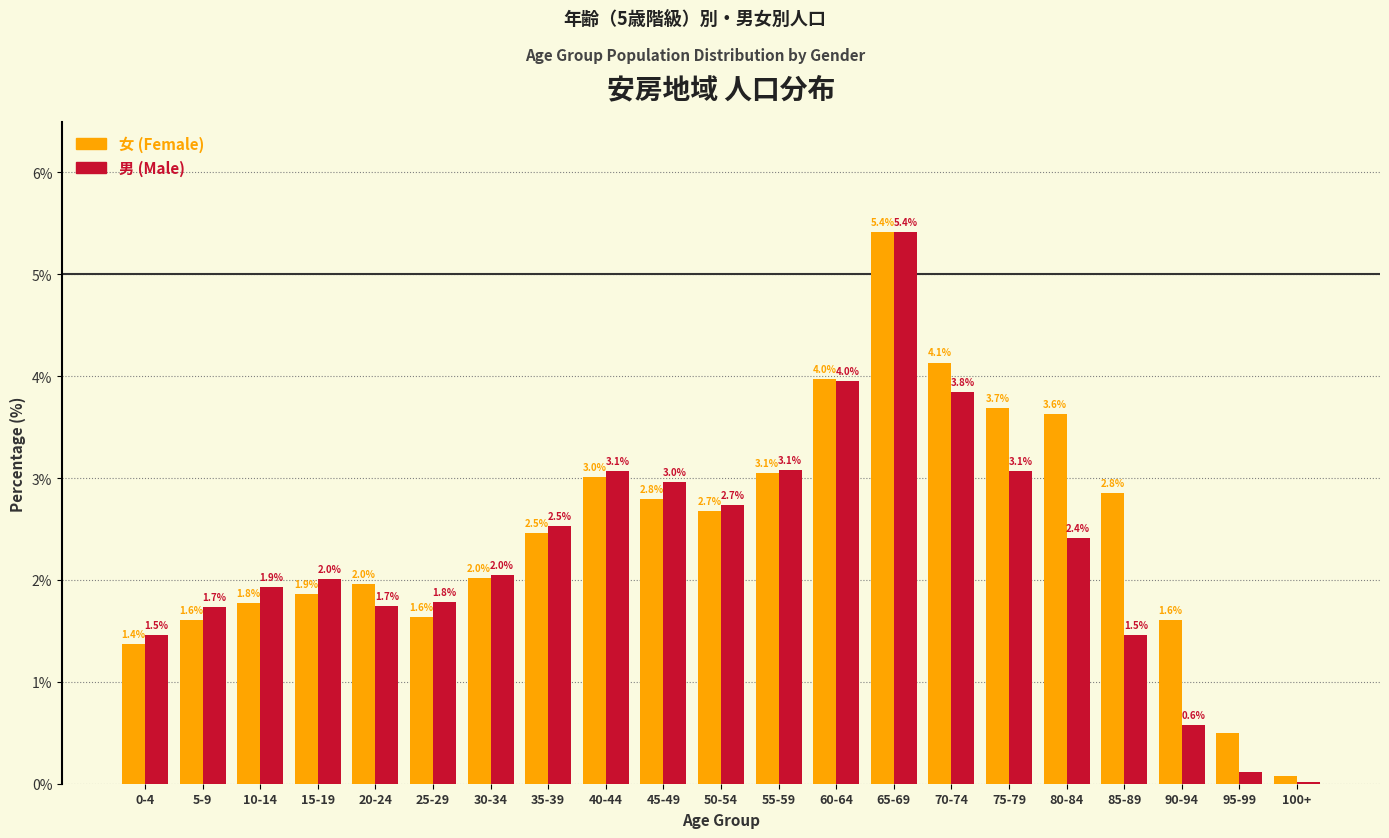

True or false: 女 (Female) has a value of 0.8 at 90-94.

False